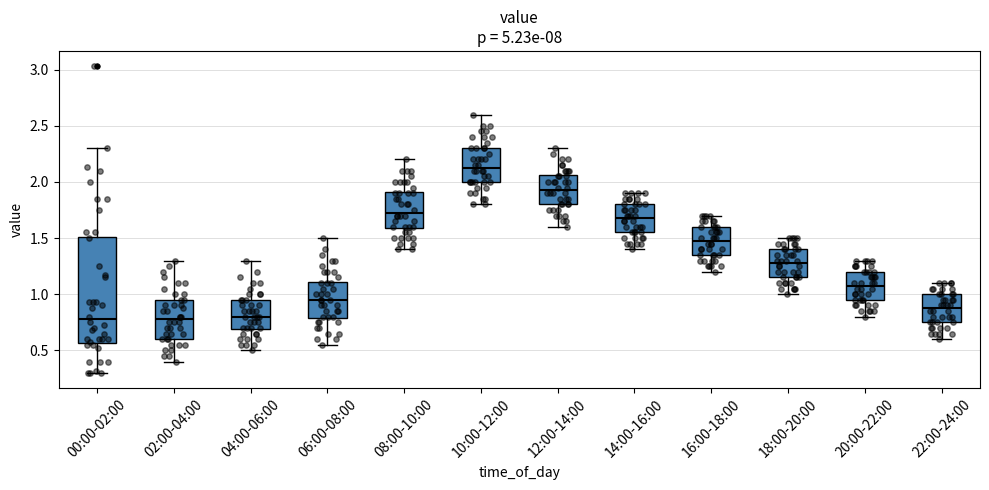

Reading left to right, transcribe this box plot: for each box, give where its median line is, the range the box spans, and where its two whiskers end, as read against the y-axis. The values are not printed on the chart, so give them approximately, as read against the axis.

00:00-02:00: median 0.80, box 0.55 to 1.50, whiskers 0.30 to 2.30
02:00-04:00: median 0.80, box 0.60 to 0.95, whiskers 0.40 to 1.30
04:00-06:00: median 0.80, box 0.70 to 0.95, whiskers 0.50 to 1.30
06:00-08:00: median 0.95, box 0.80 to 1.10, whiskers 0.55 to 1.50
08:00-10:00: median 1.75, box 1.60 to 1.90, whiskers 1.40 to 2.20
10:00-12:00: median 2.15, box 2.00 to 2.30, whiskers 1.80 to 2.60
12:00-14:00: median 1.95, box 1.80 to 2.05, whiskers 1.60 to 2.30
14:00-16:00: median 1.70, box 1.55 to 1.80, whiskers 1.40 to 1.90
16:00-18:00: median 1.50, box 1.35 to 1.60, whiskers 1.20 to 1.70
18:00-20:00: median 1.30, box 1.15 to 1.40, whiskers 1.00 to 1.50
20:00-22:00: median 1.10, box 0.95 to 1.20, whiskers 0.80 to 1.30
22:00-24:00: median 0.90, box 0.75 to 1.00, whiskers 0.60 to 1.10